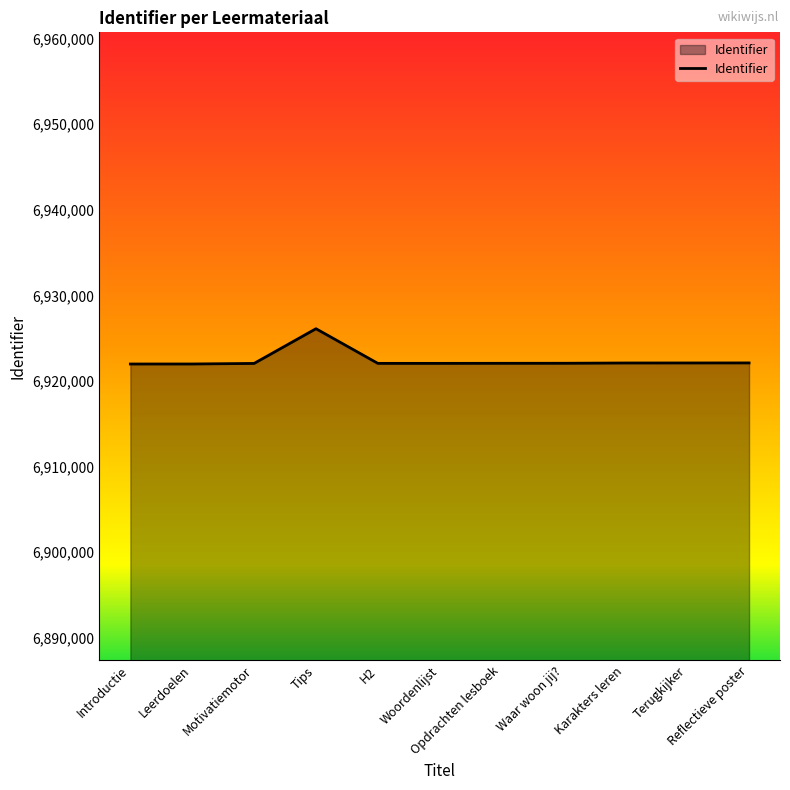

What is the maximum value shown in the chart?

6926106